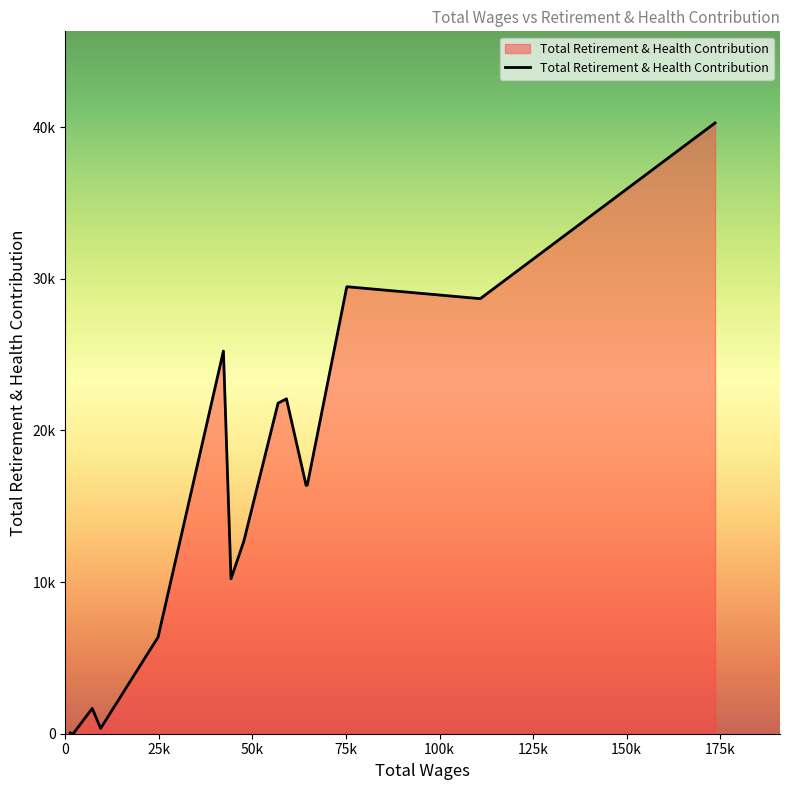

What is the greatest value displayed?

40283